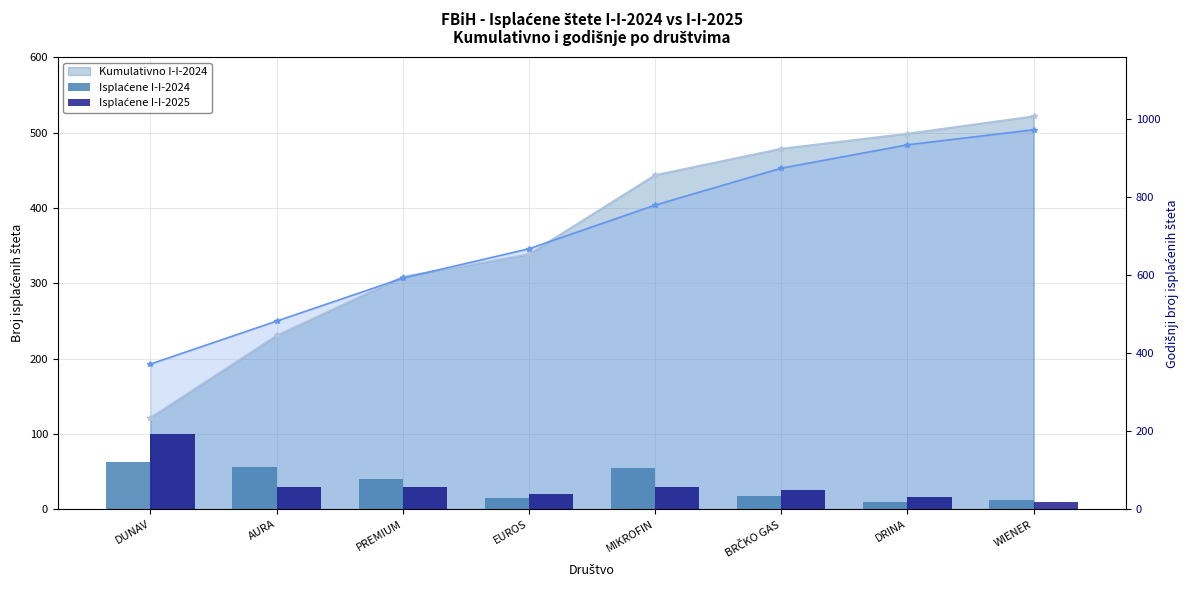

Rank the series at MIKROFIN from lowest to highest value.

Isplaćene I-I-2025, Isplaćene I-I-2024, Kumulativno I-I-2025 (linija), Kumulativno I-I-2024 (linija)